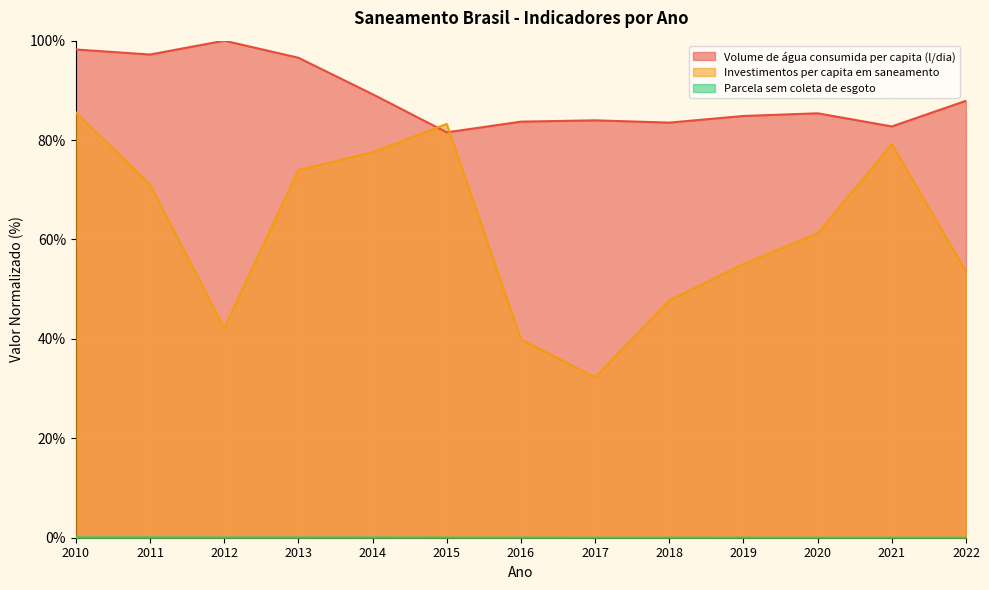

How many values in the Volume de água consumida per capita (l/dia) series are below 85?

6